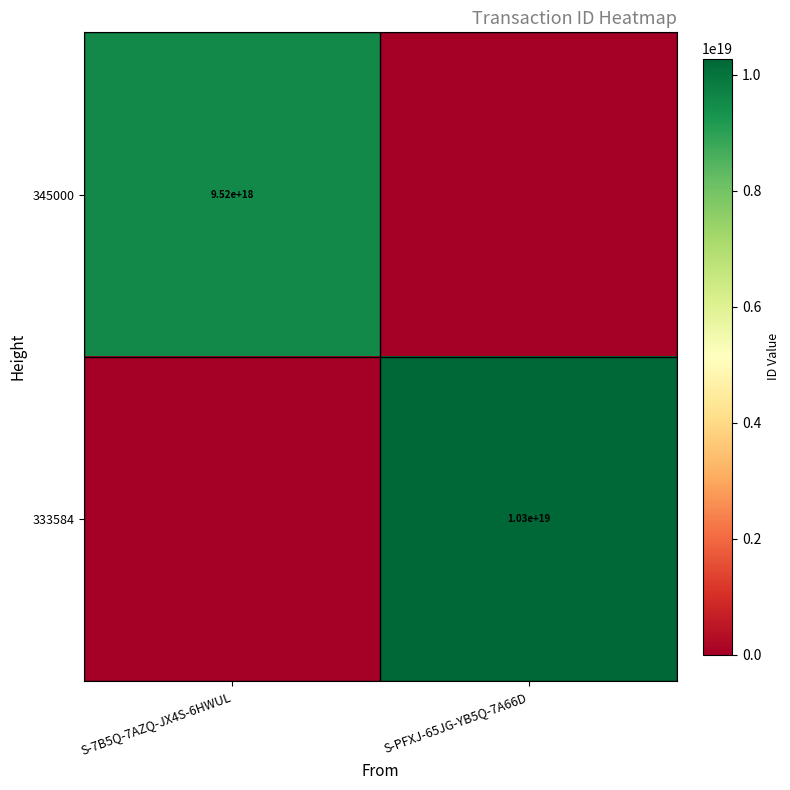

Which has a higher value, S-PFXJ-65JG-YB5Q-7A66D or S-7B5Q-7AZQ-JX4S-6HWUL?

S-7B5Q-7AZQ-JX4S-6HWUL